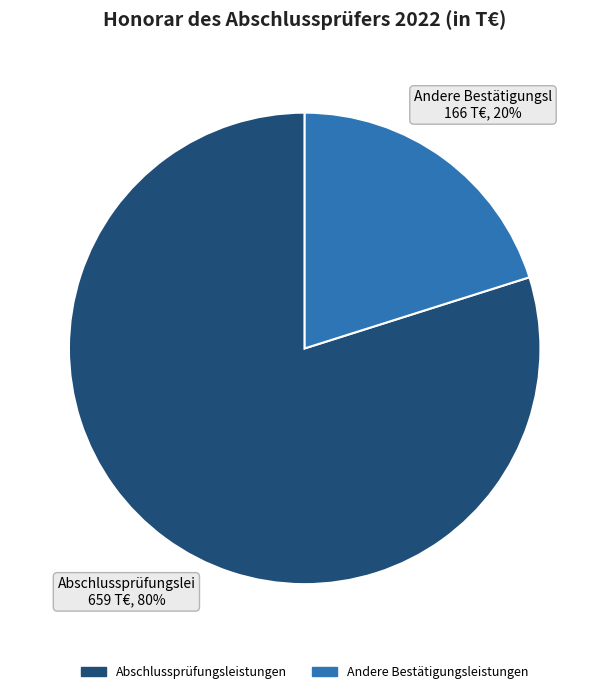

How many segments does this pie chart have?

2